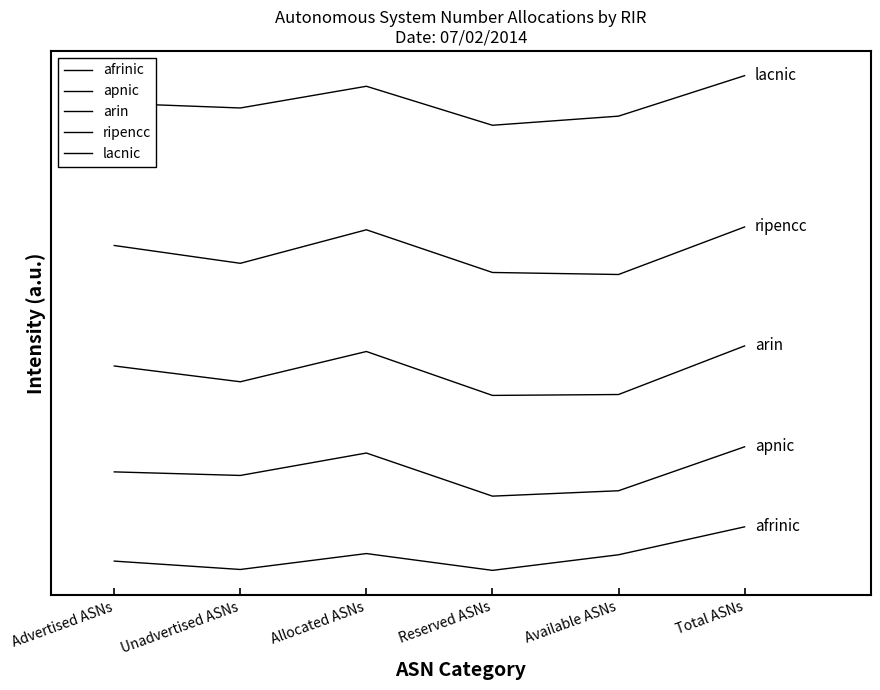

Is this an area chart (filled region under the line)?

No